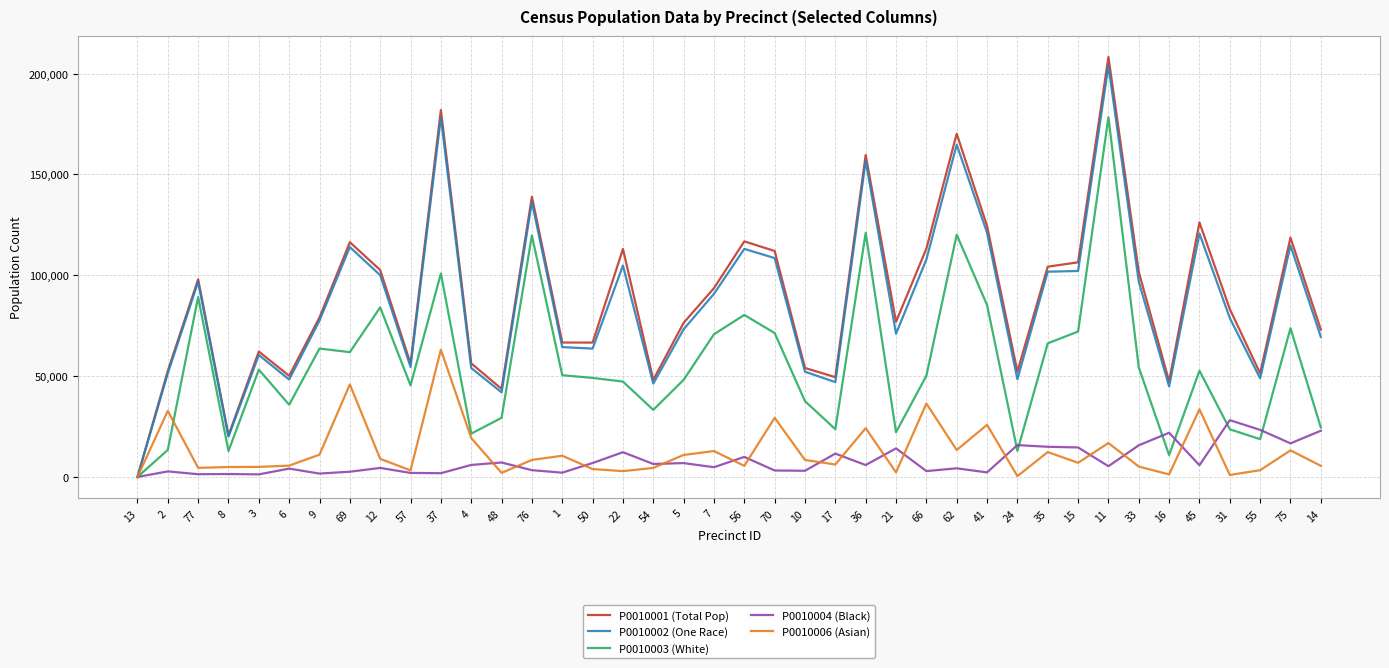

True or false: P0010001 (Total Pop) has more than 1 interior local peaks.

True